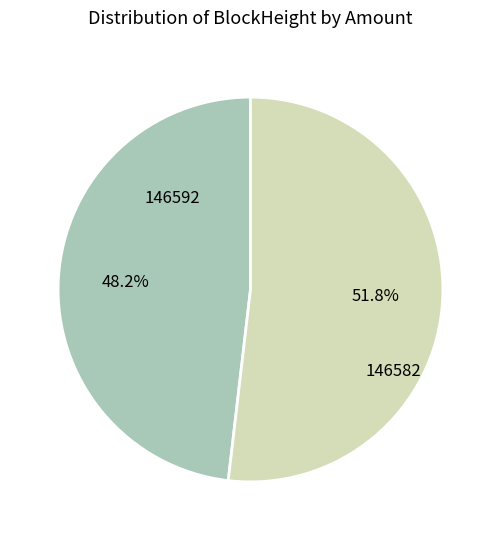

How many slices are in this pie chart?

2